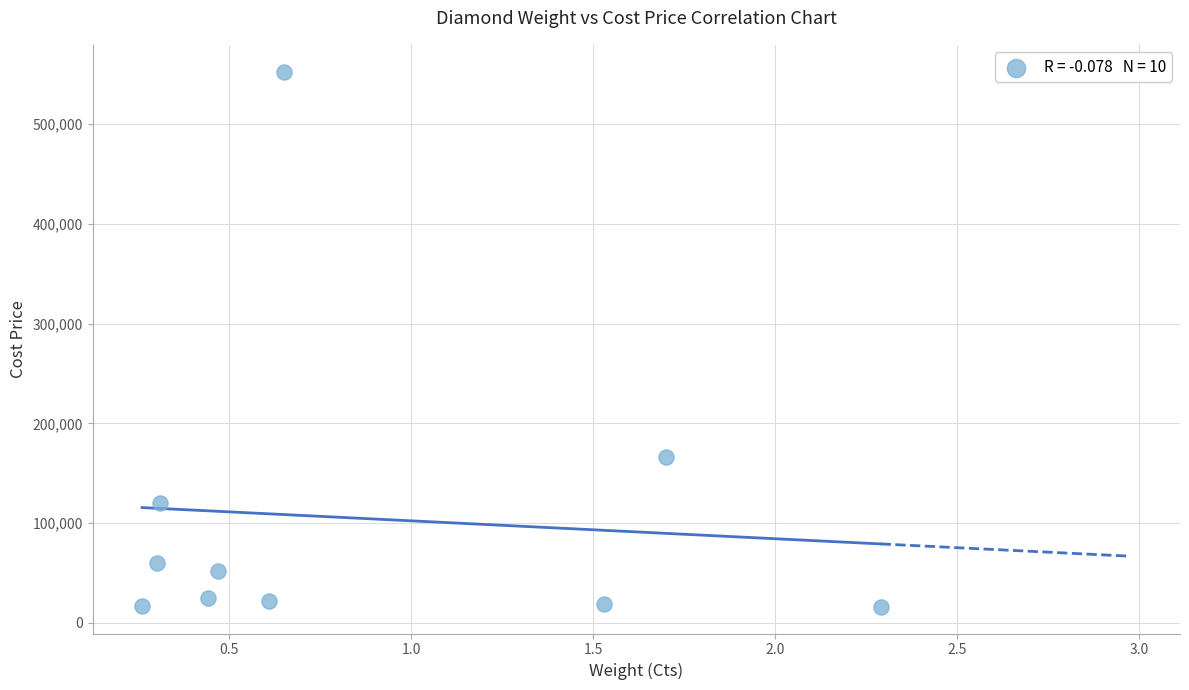

What Y value in the scatter plot is closest to 284350?

165850